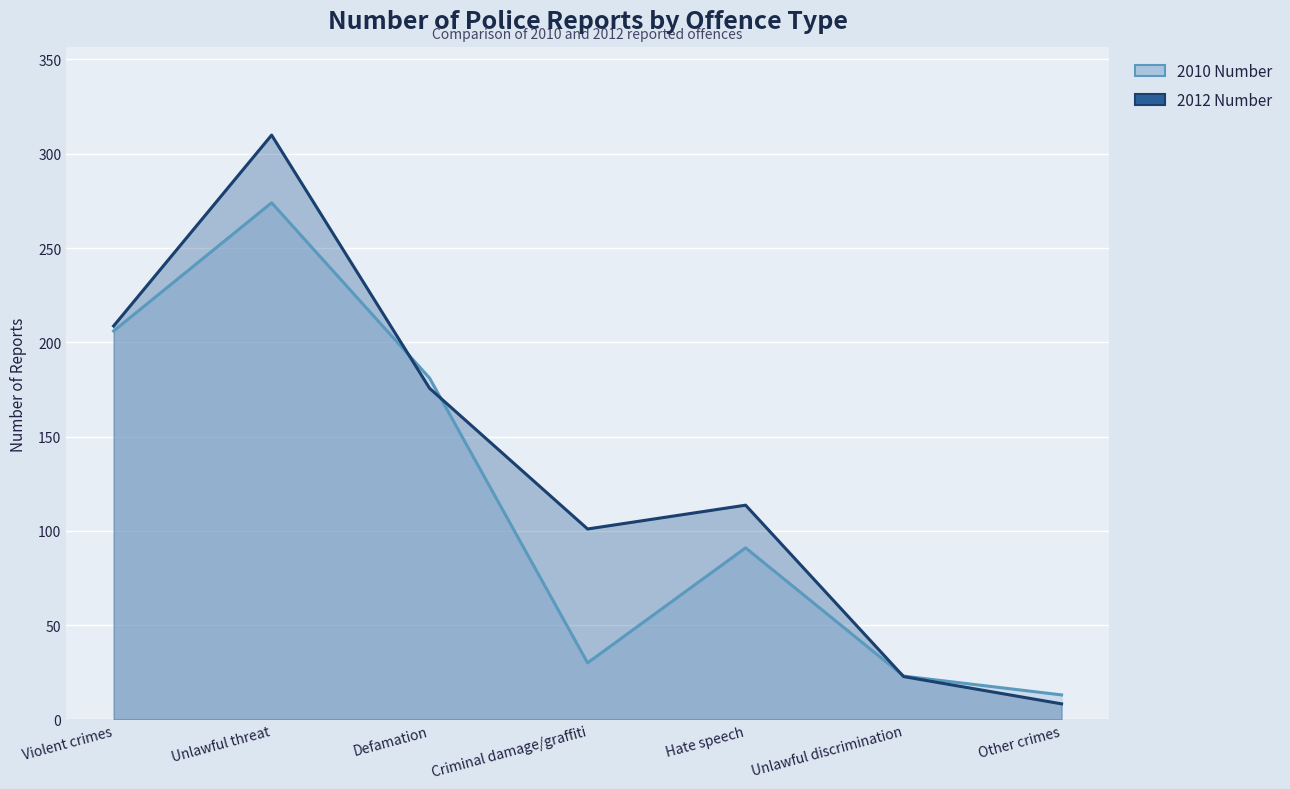

What is the total value across all series at Violent crimes?

414.7